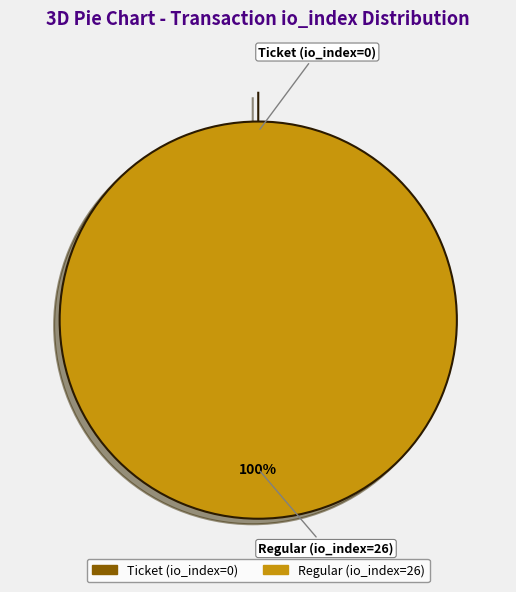

To the nearest percent, what is the difference between the largest and smallest slice percentages?

100%